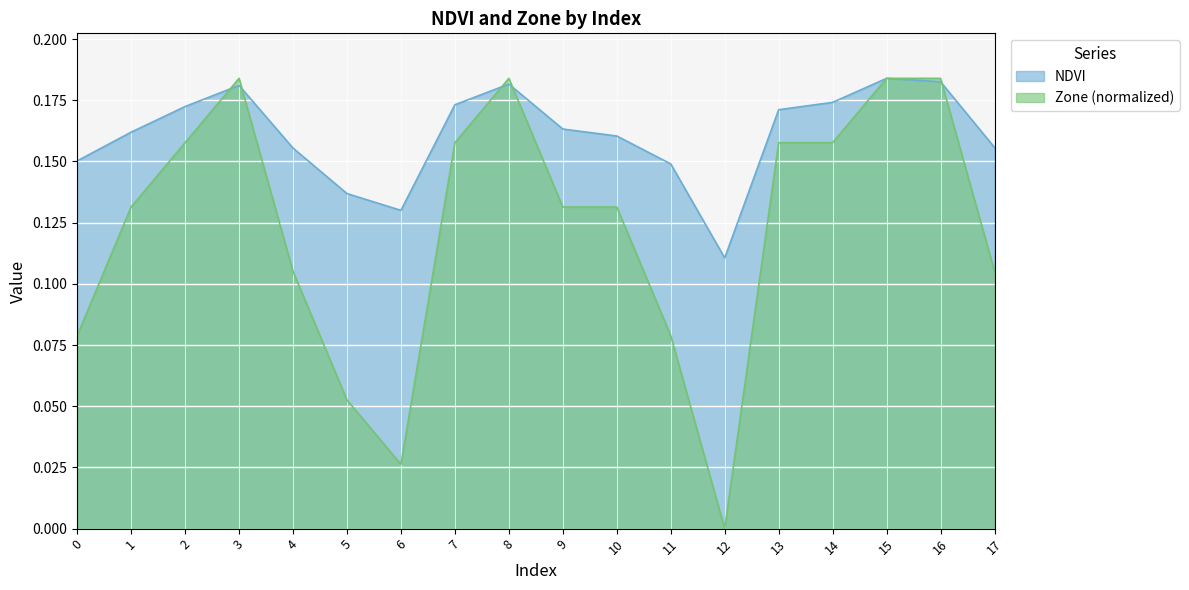

In Zone, how many points are higher than both neighbors (excluding endpoints)?

2